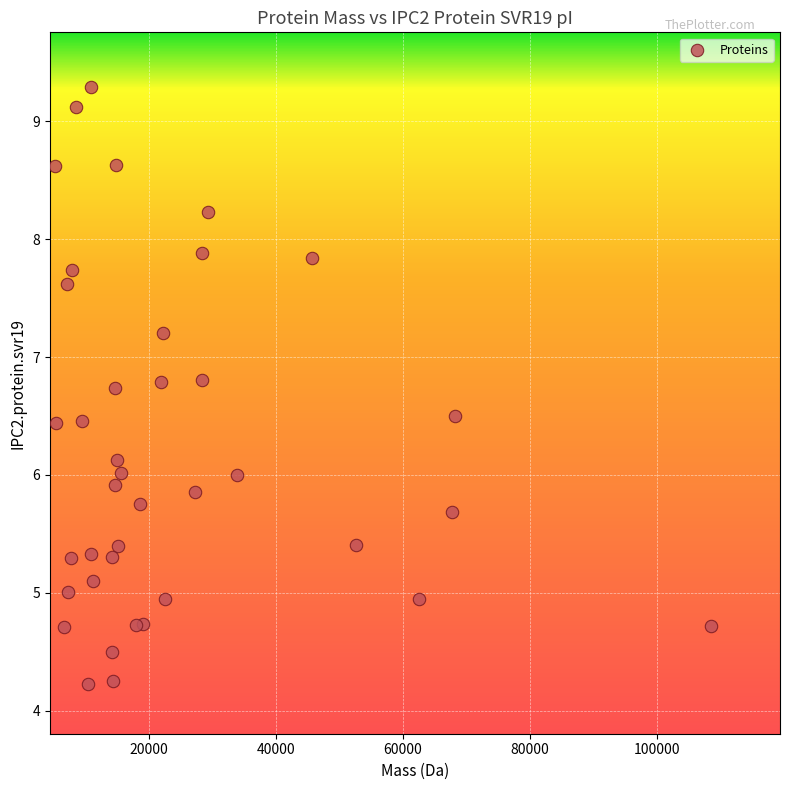

What is the range of X values (max minus min)?

103336.4